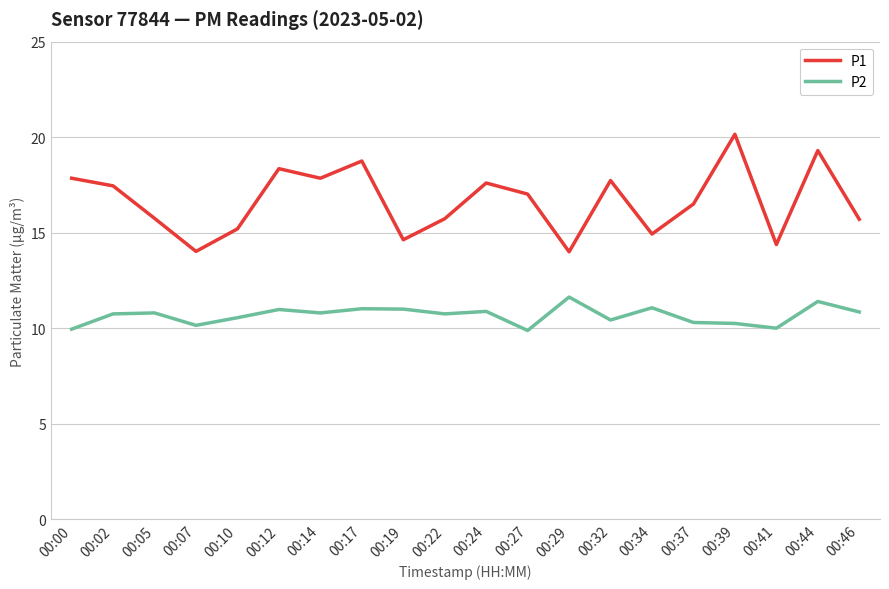

Where is the first local minimum for P2?

00:07